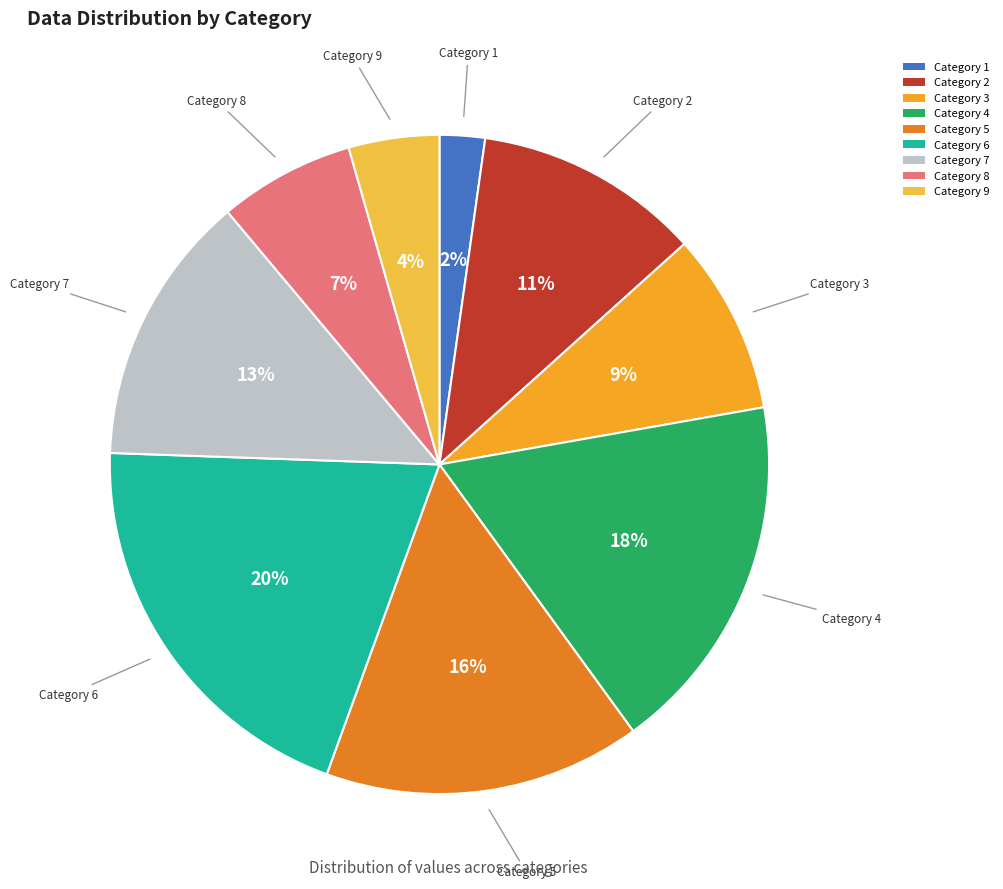

Does any single category account for the majority?

No